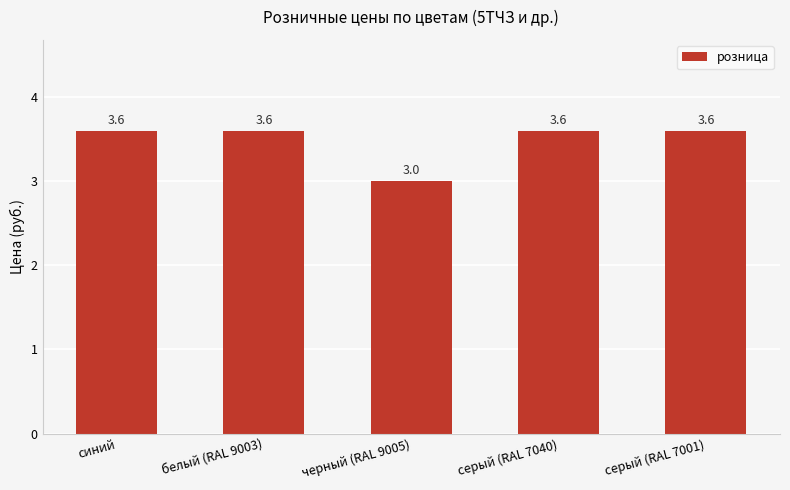

Count the values in the range 3 to 4.

5